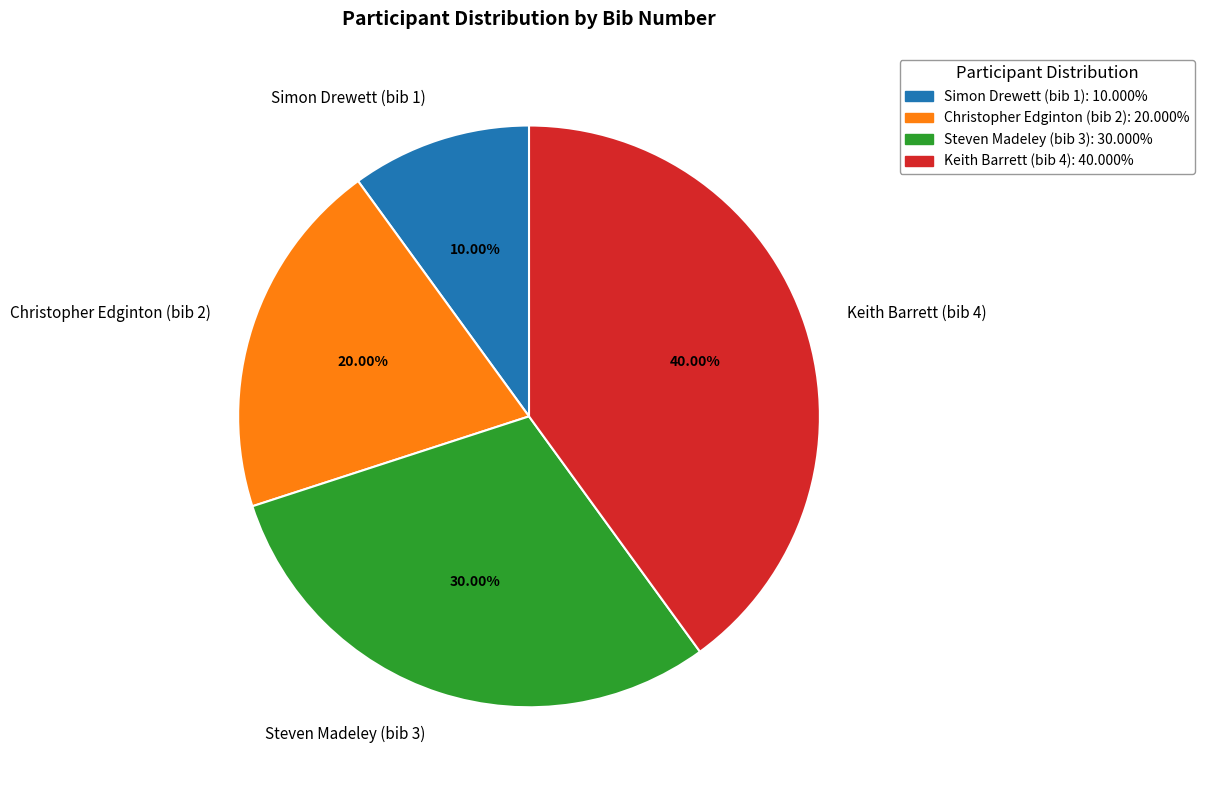

Between Christopher Edginton (bib 2) and Steven Madeley (bib 3), which is larger?

Steven Madeley (bib 3)